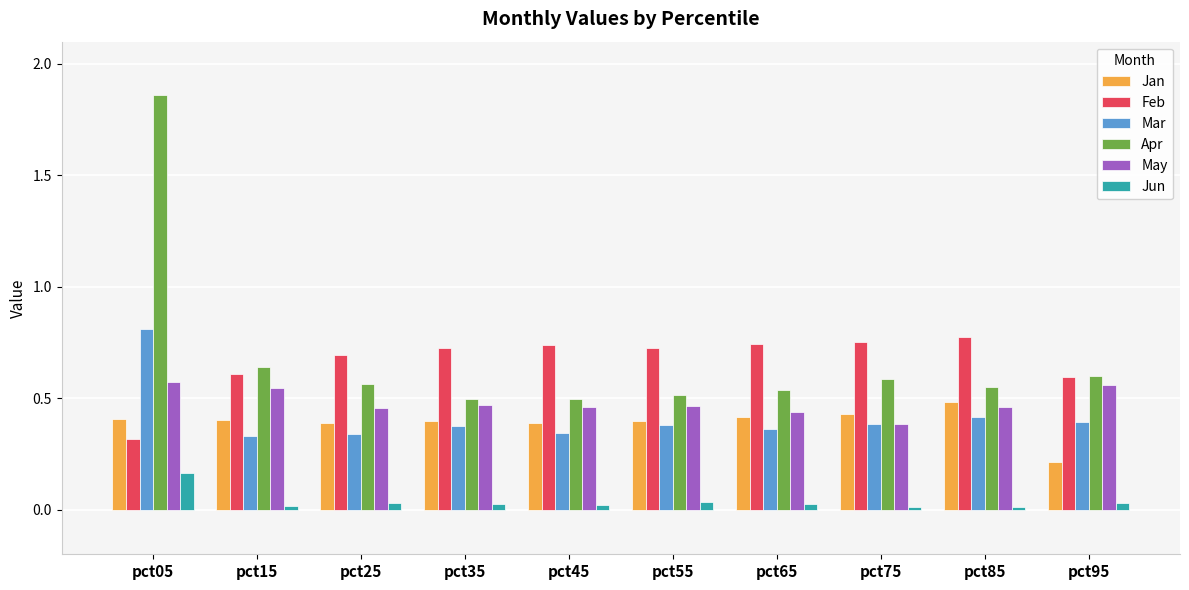

Rank the series at pct65 from lowest to highest value.

Jun, Mar, Jan, May, Apr, Feb